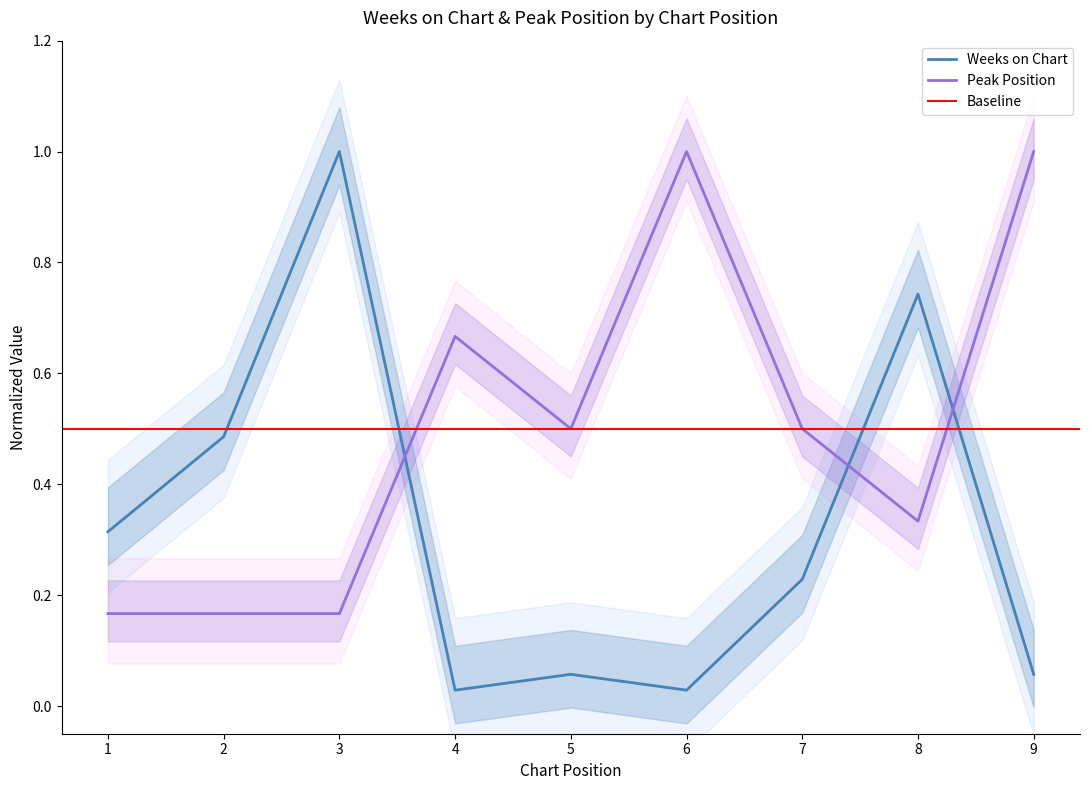

True or false: Peak Position has more than 2 interior local peaks.

False